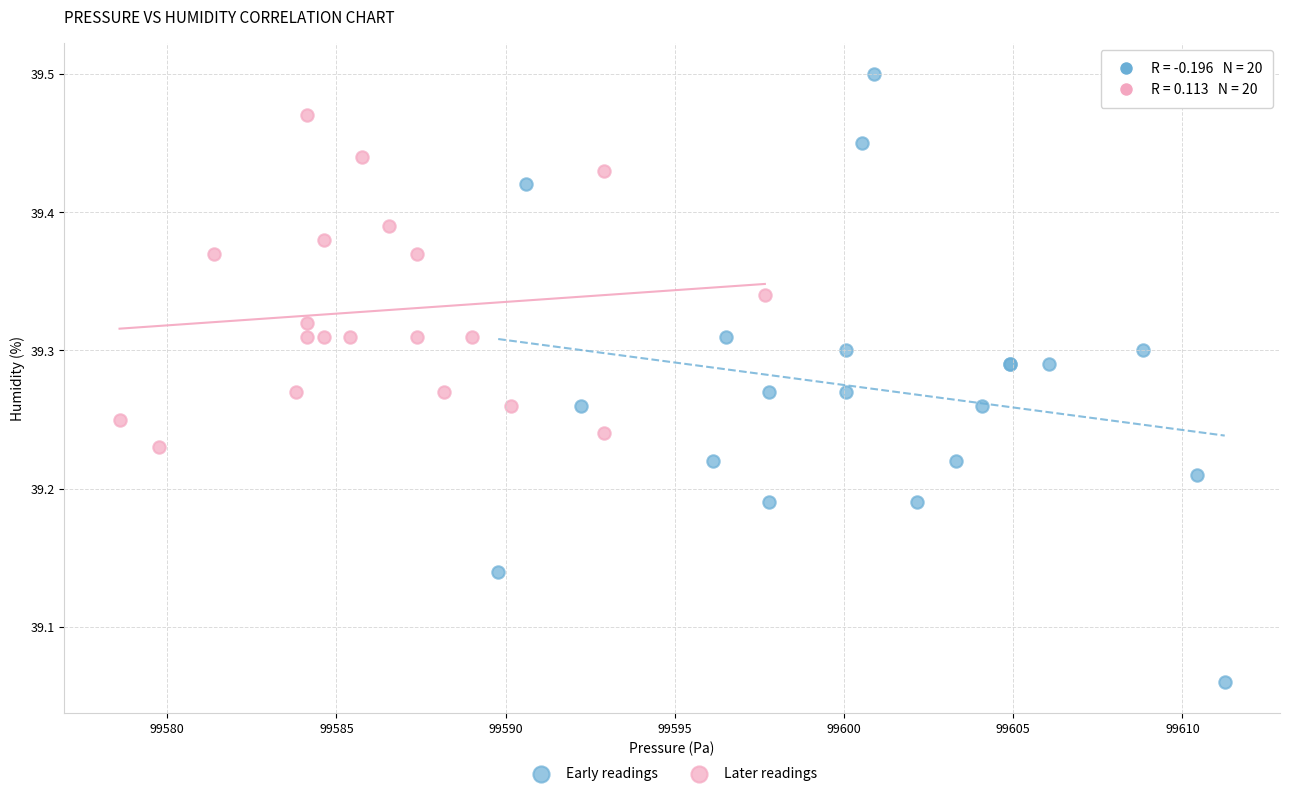

Which series reaches the minimum Y coordinate?

Early readings